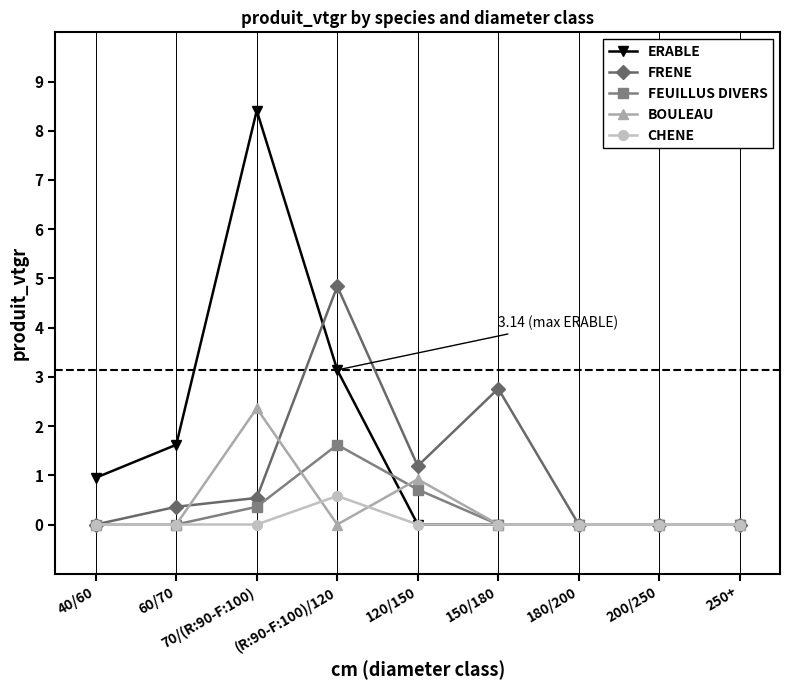

What are all the series names shown in the legend?

ERABLE, FRENE, FEUILLUS DIVERS, BOULEAU, CHENE